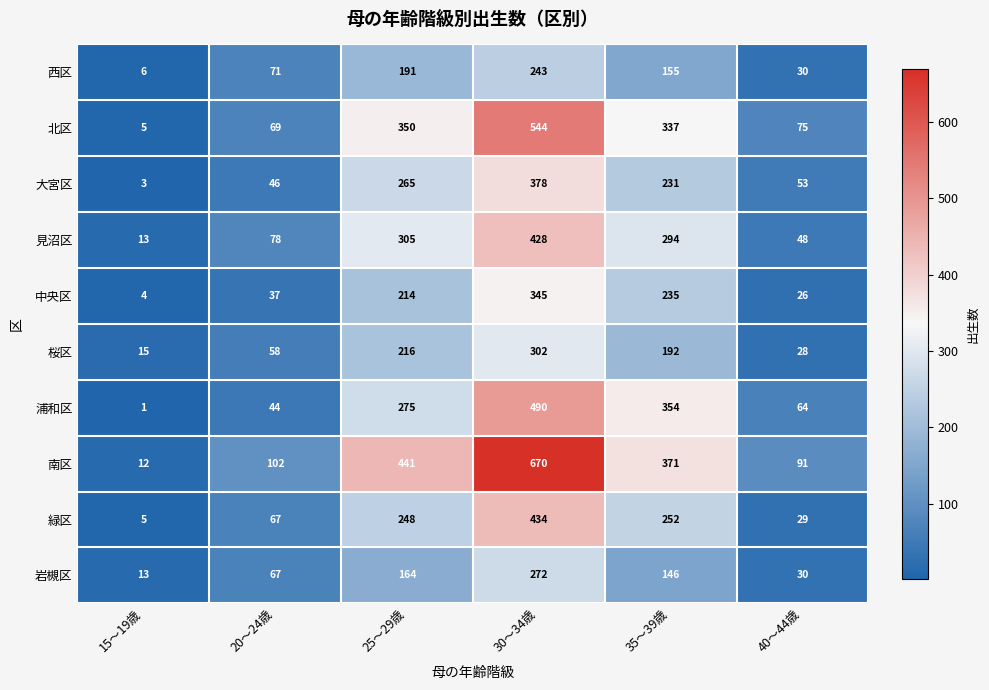

The value of 桜区 at 30～34歳 is 302. True or false?

True